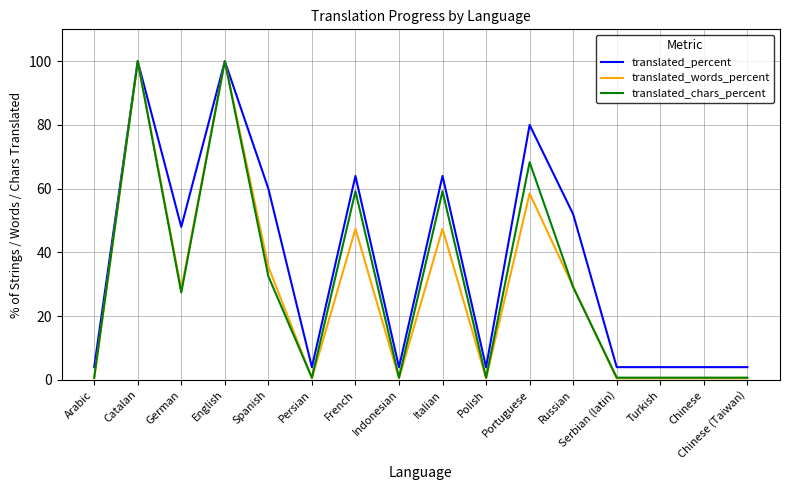

Is the value of translated_percent at Portuguese greater than the value of translated_words_percent at Chinese (Taiwan)?

Yes